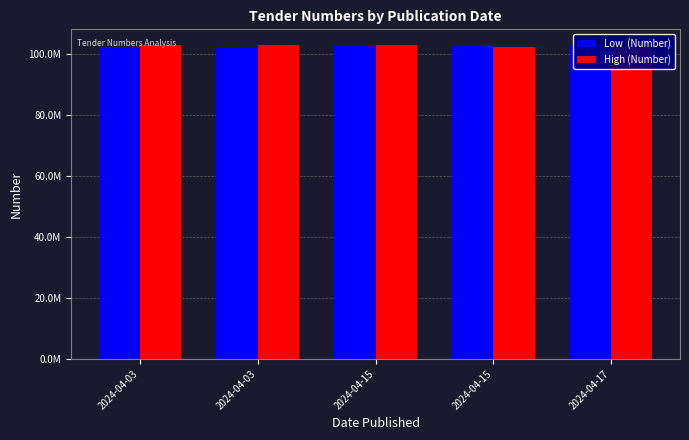

At which category is the sum across all series the highest?

2024-04-15